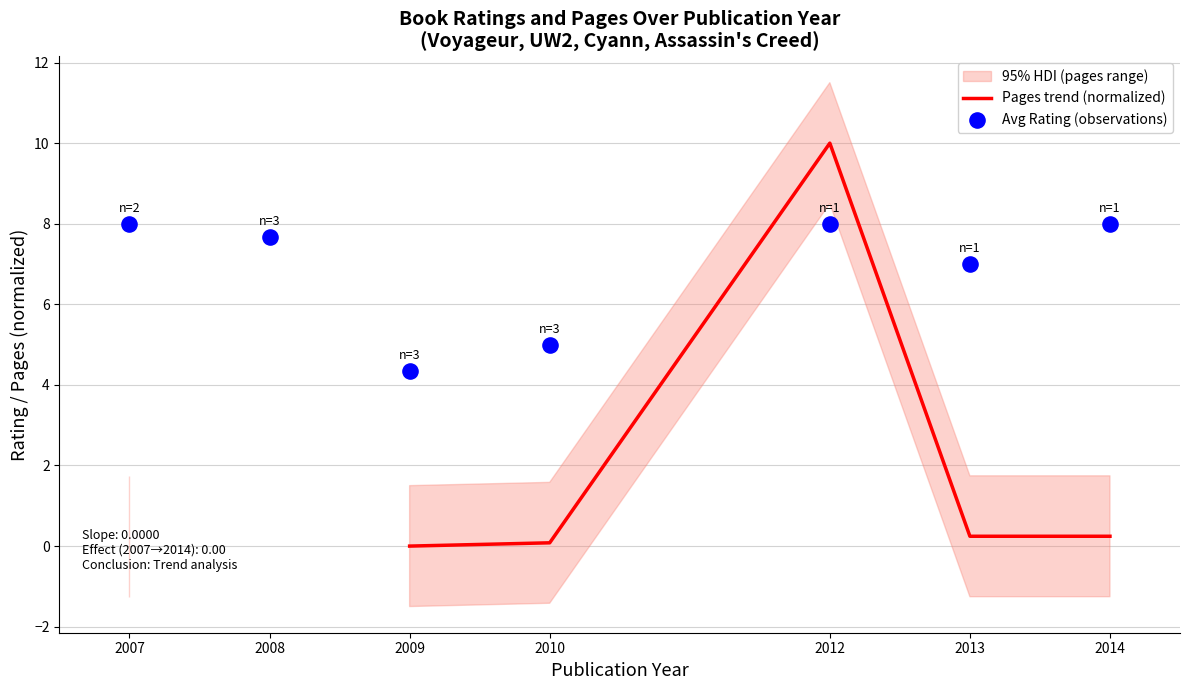

At how many categories does at least one series exceed 6?

5